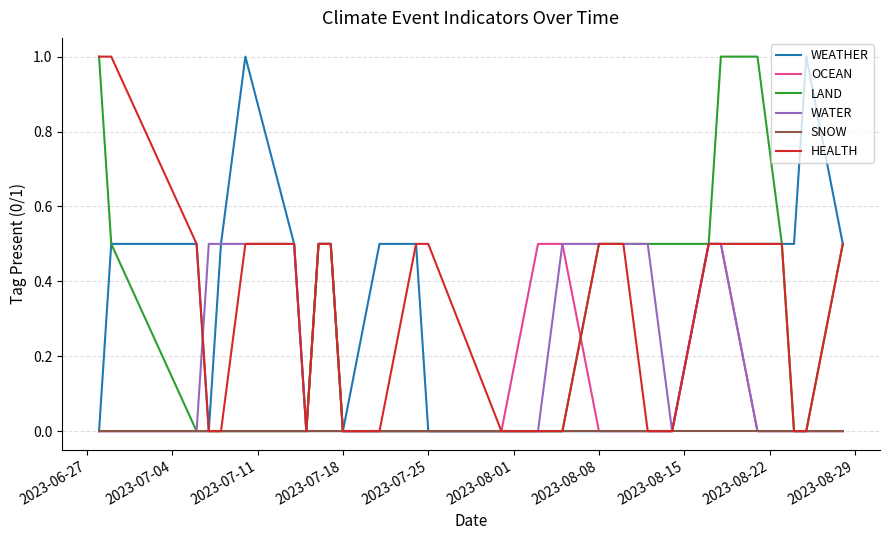

What is the highest value of the HEALTH series?

1.0